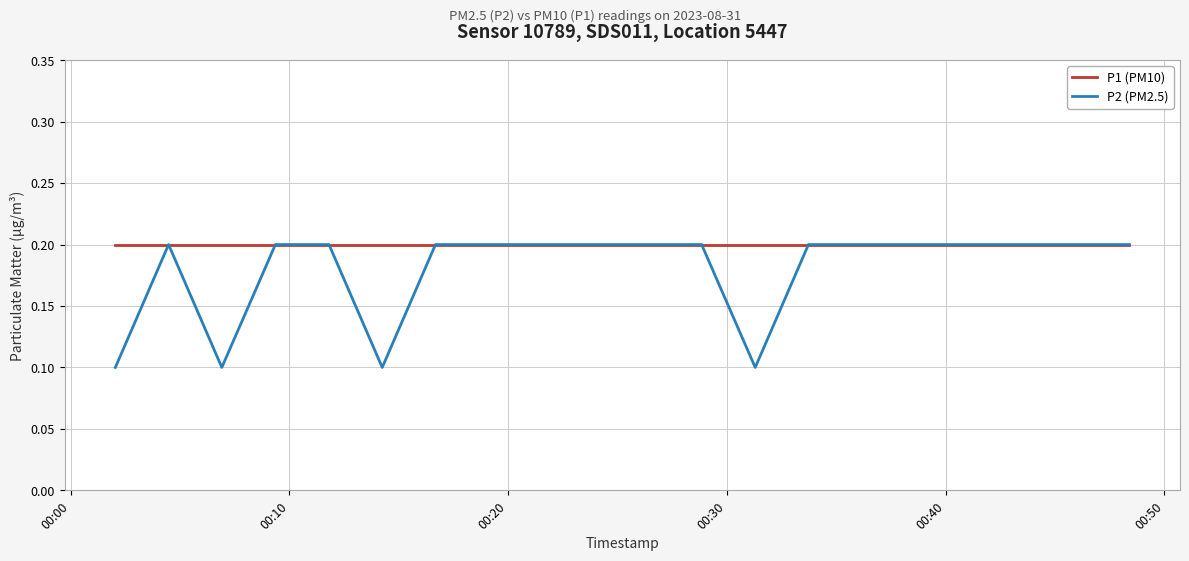

Does the chart have visible grid lines?

Yes